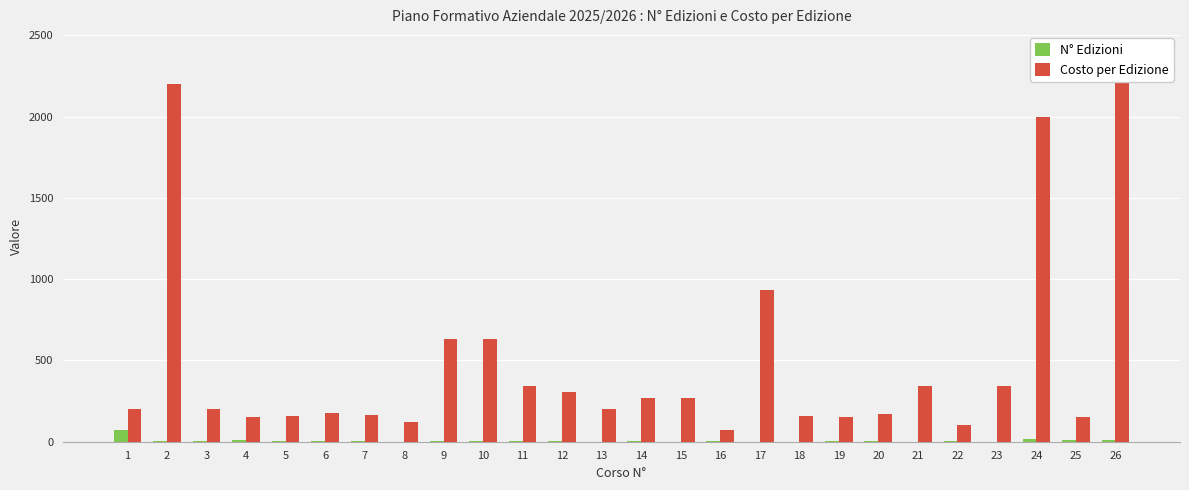

Rank the series at 25 from lowest to highest value.

N° Edizioni, Costo per Edizione